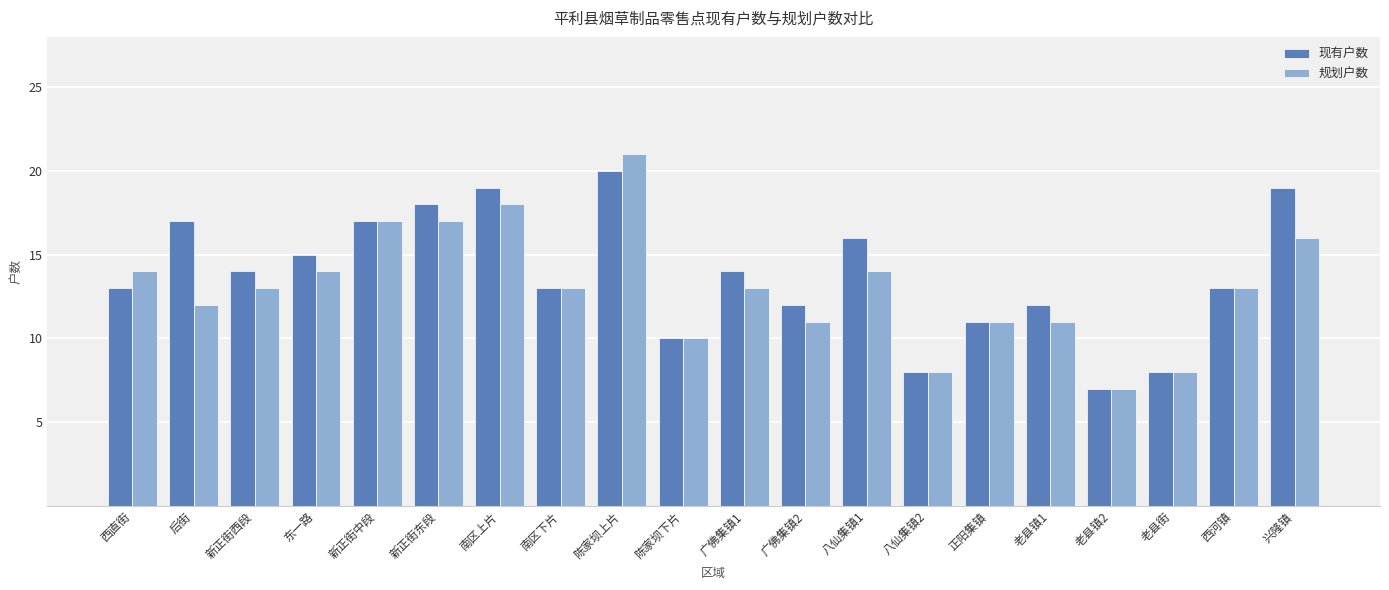

What value does the 规划户数 series have at 陈家坝上片, to the nearest 5?

20